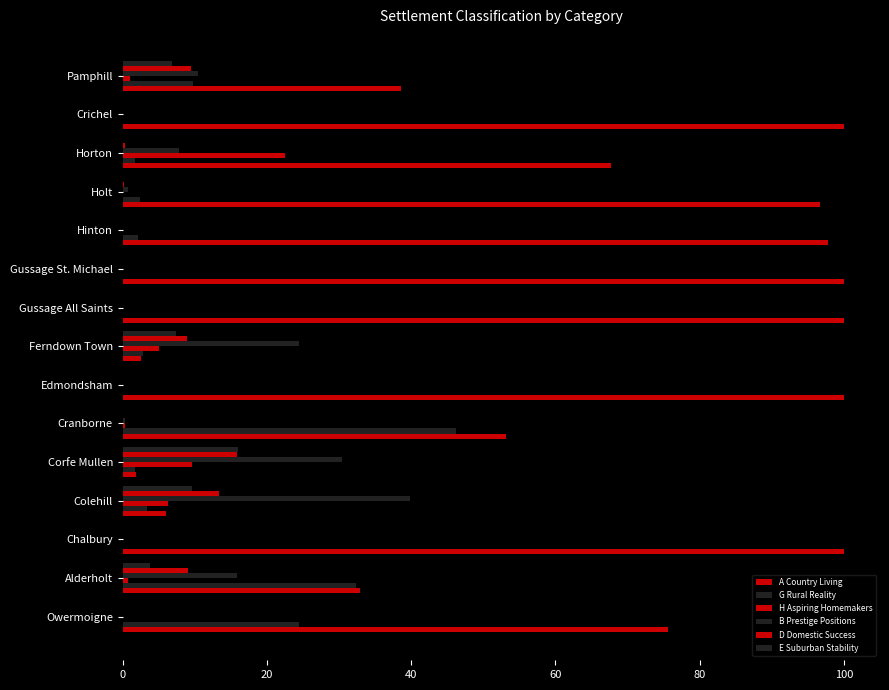

What is the difference between the maximum and second lowest values in the D Domestic Success series?

15.8